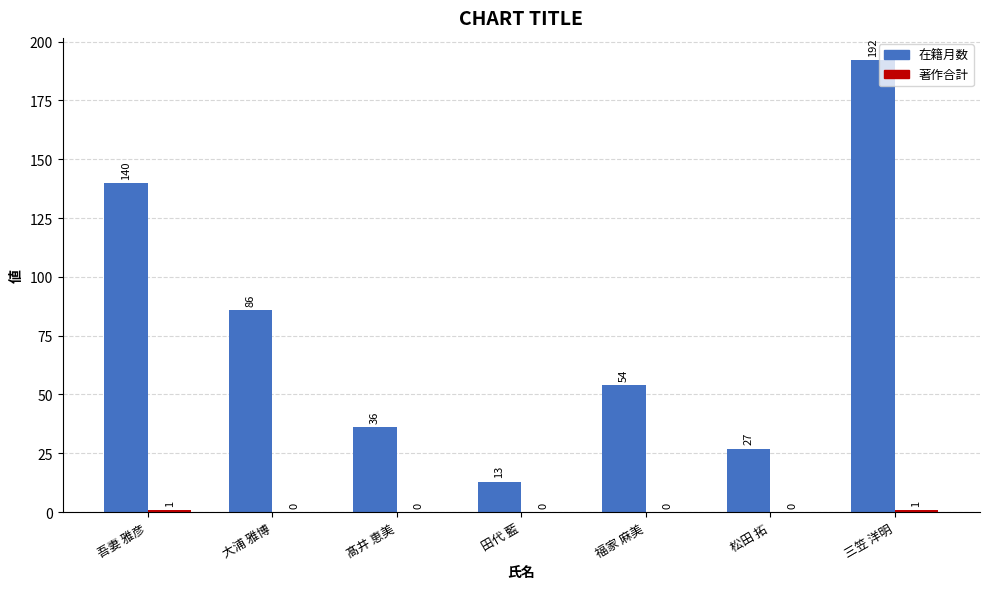

What is the approximate value of 在籍月数 at 大浦 雅博?

86